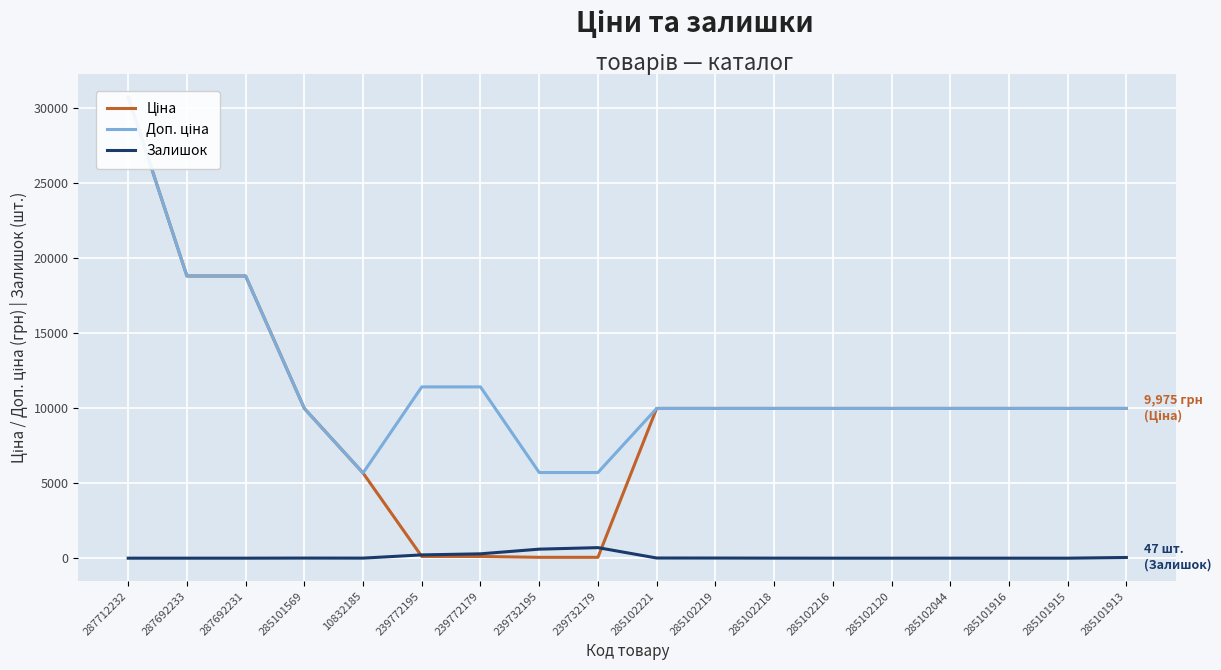

True or false: Доп. ціна and Ціна intersect in this chart.

False